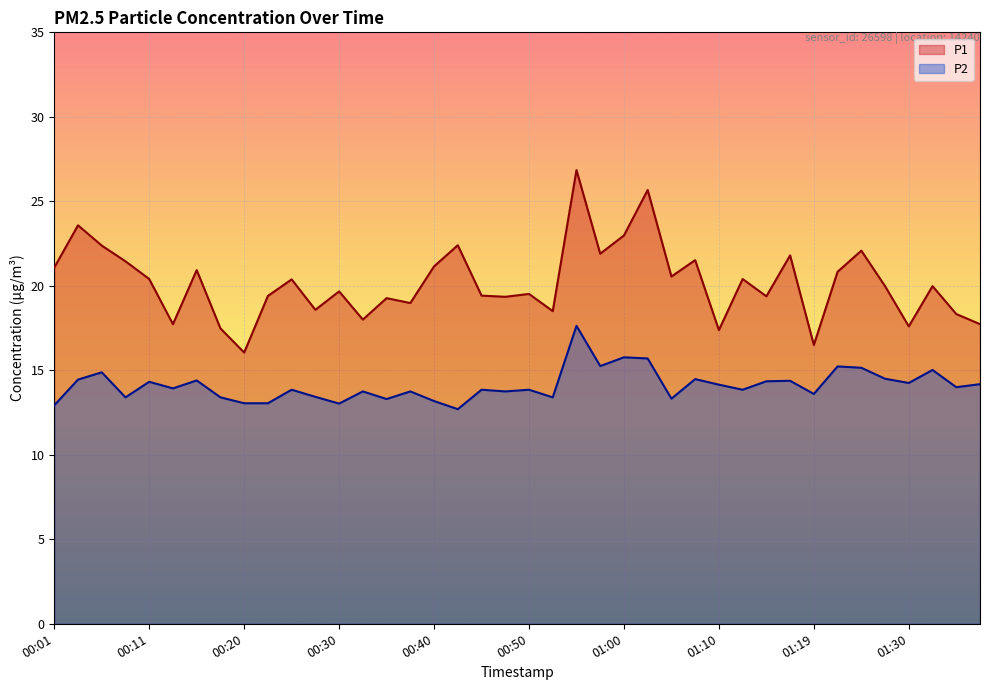

At which category does P1 reach its first local valley?

00:13